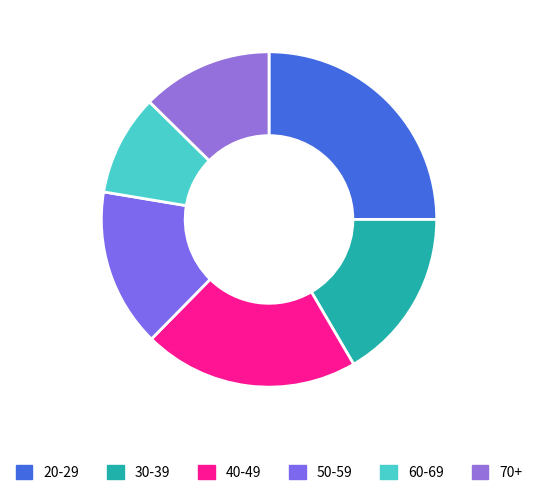

Is it true that 20-29 is 25% of the pie?

True